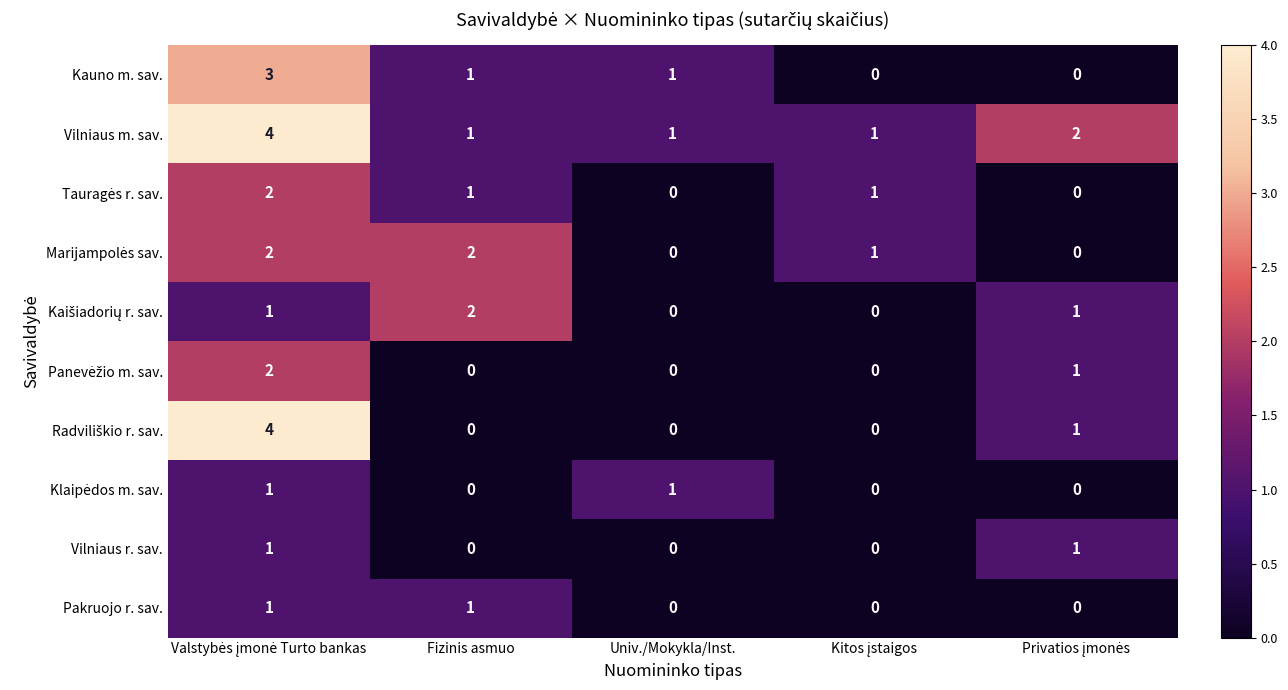

The value of Pakruojo r. sav. at Fizinis asmuo is 2. True or false?

False